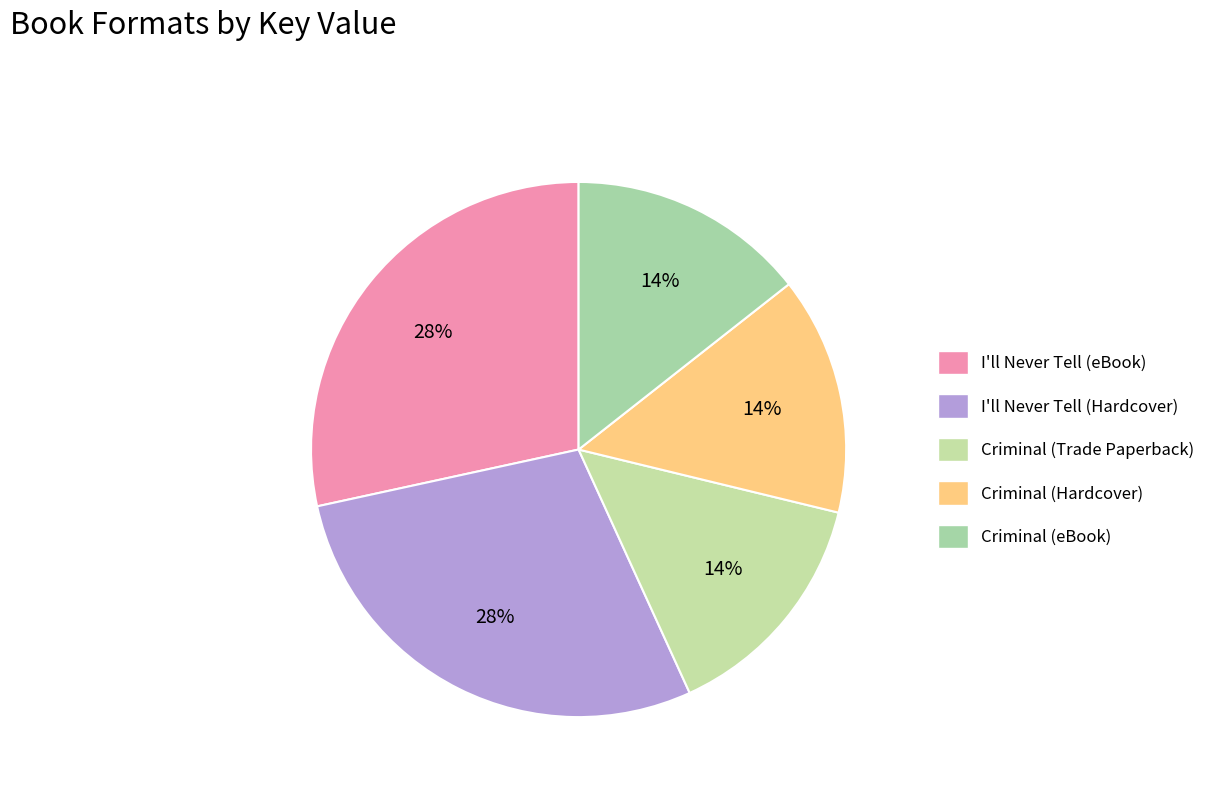

What percentage do Criminal (Hardcover) and Criminal (eBook) together represent?

28.8%